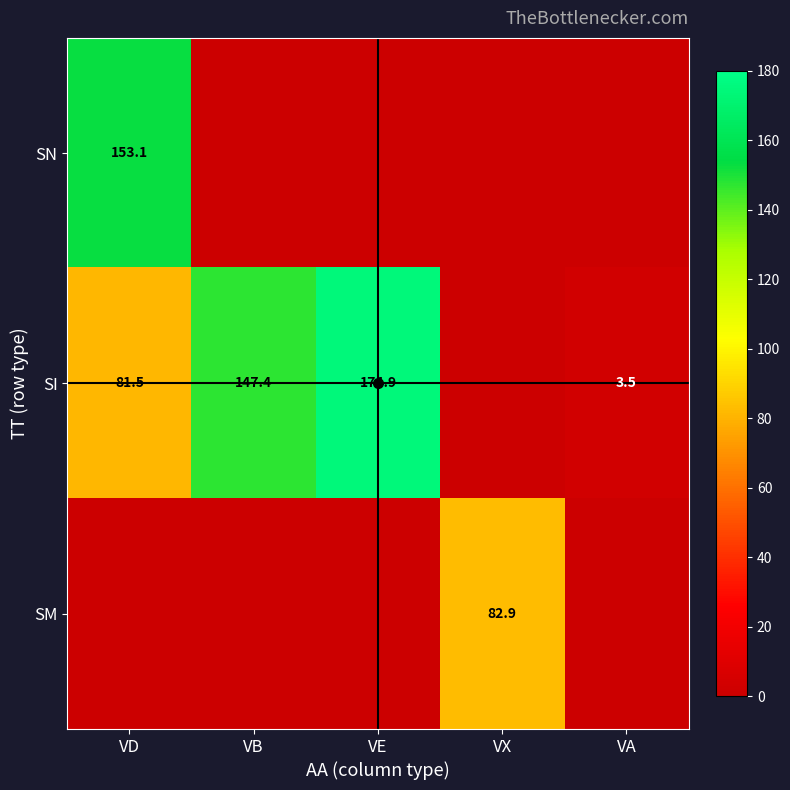

The SM series shows 82.9 at VX. True or false?

True